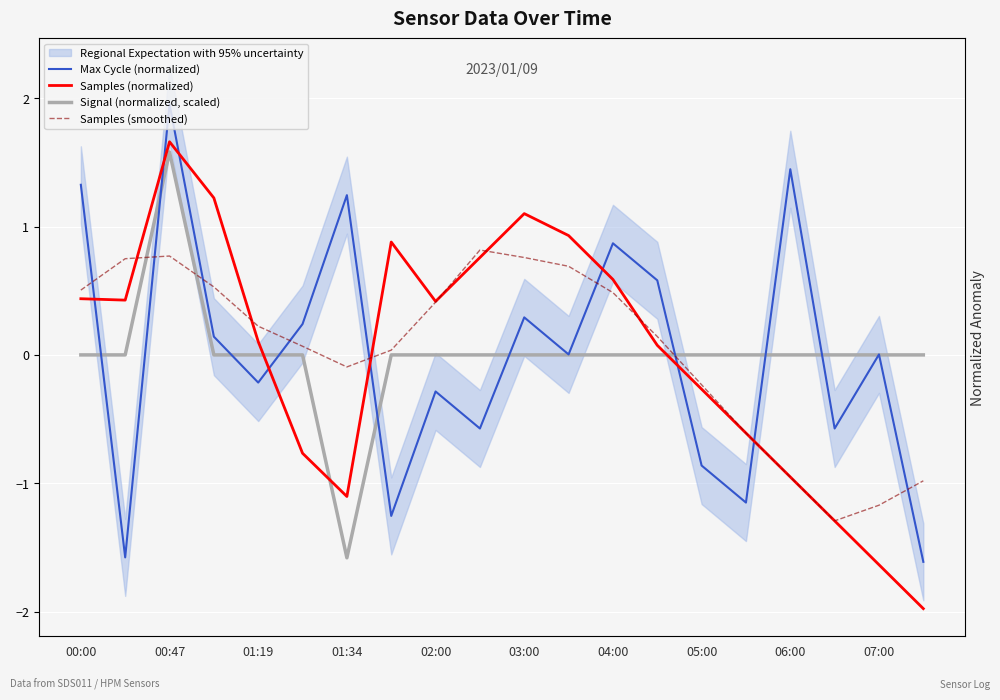

Reading left to right, extract all data points from this chart.

Max Cycle (normalized): 1.3	-1.6	2.0	0.1	-0.2	0.2	1.2	-1.3	-0.3	-0.6	0.3	0.0	0.9	0.6	-0.9	-1.2	1.4	-0.6	0.0	-1.6
Samples (normalized): 0.4	0.4	1.7	1.2	0.1	-0.8	-1.1	0.9	0.4	0.8	1.1	0.9	0.6	0.1	-0.3	-0.6	-1.0	-1.3	-1.6	-2.0
Signal (normalized, scaled): 0.0	0.0	1.6	0.0	0.0	0.0	-1.6	0.0	0.0	0.0	0.0	0.0	0.0	0.0	0.0	0.0	0.0	0.0	0.0	0.0
Samples (smoothed): 0.5	0.7	0.8	0.5	0.2	0.1	-0.1	0.0	0.4	0.8	0.8	0.7	0.5	0.1	-0.2	-0.6	-1.0	-1.3	-1.2	-1.0